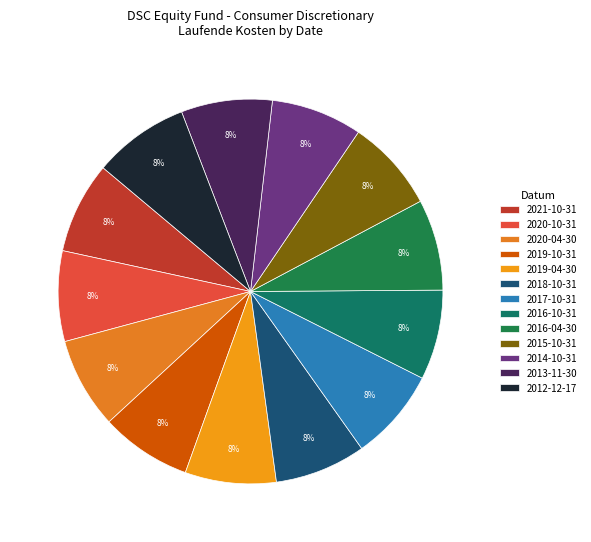

To the nearest percent, what is the average slice percentage?

8%